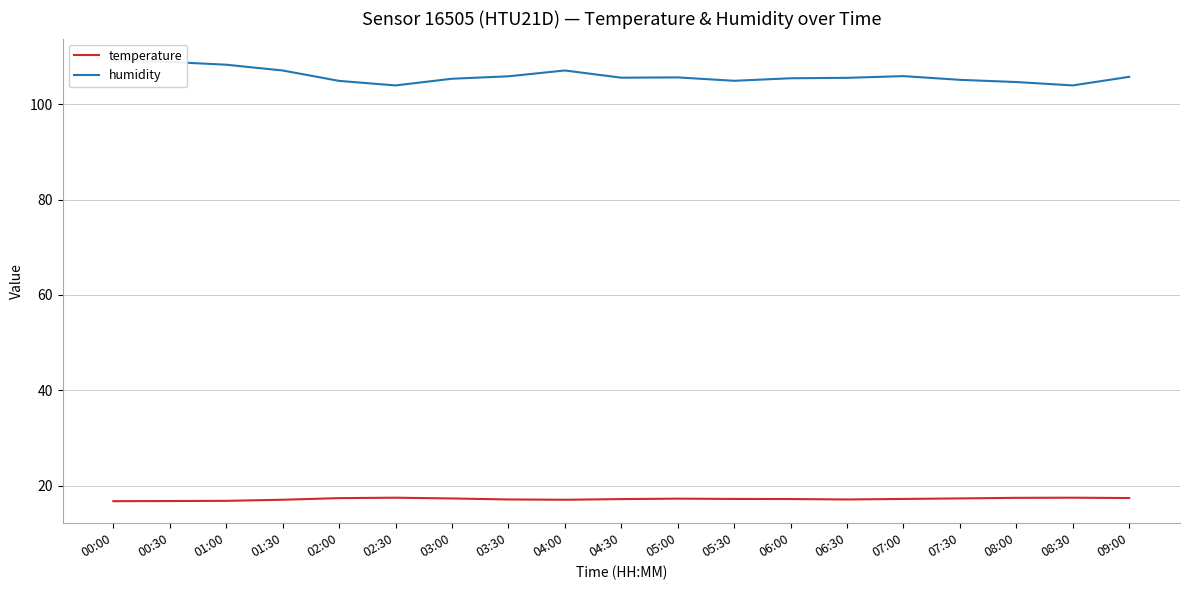

What is the total value across all series at 08:00?

122.1